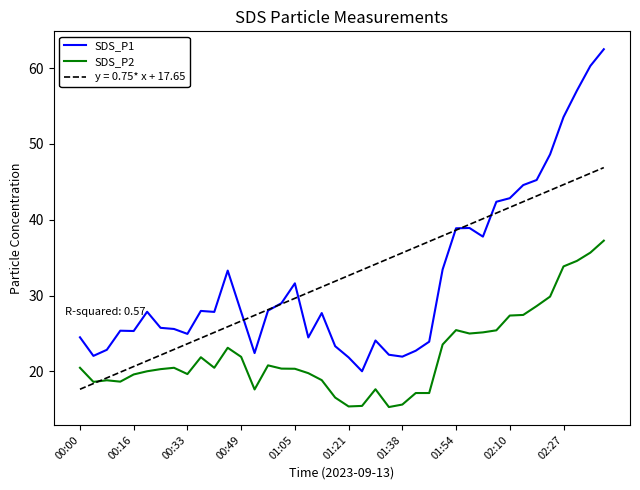

Which series has the widest spread of values?

SDS_P1